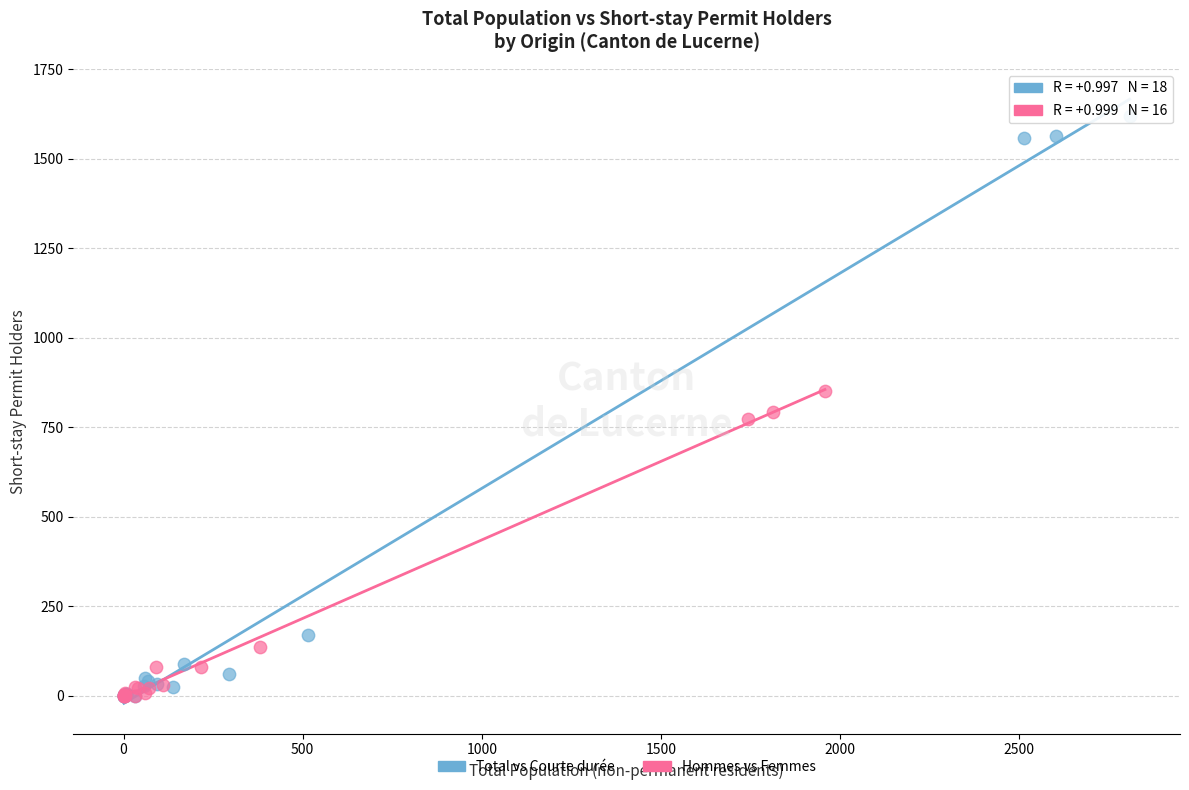

Which series reaches the maximum Y coordinate?

Total vs Courte durée